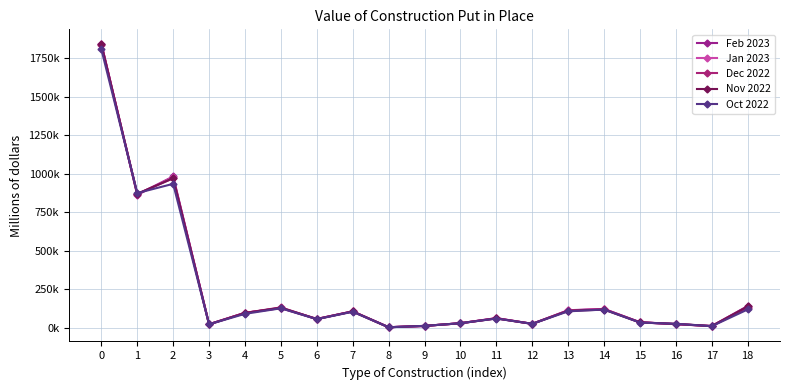

What is the highest value of the Jan 2023 series?

1845407